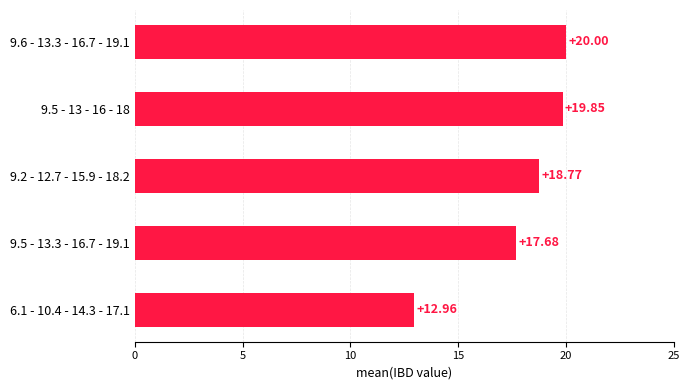

At which label is the value closest to 16?

9.5 - 13.3 - 16.7 - 19.1